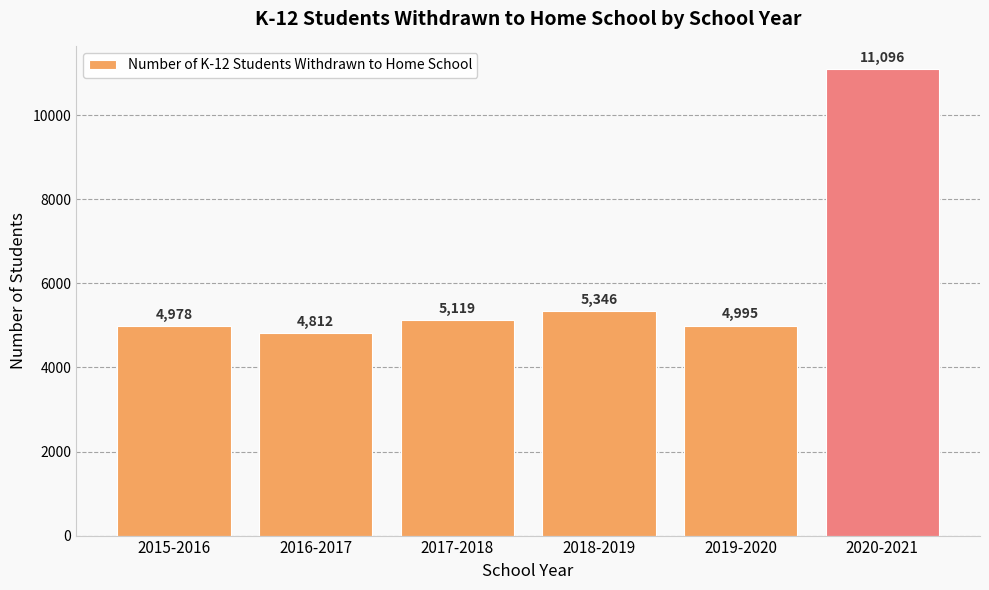

How many categories are shown in the chart?

6